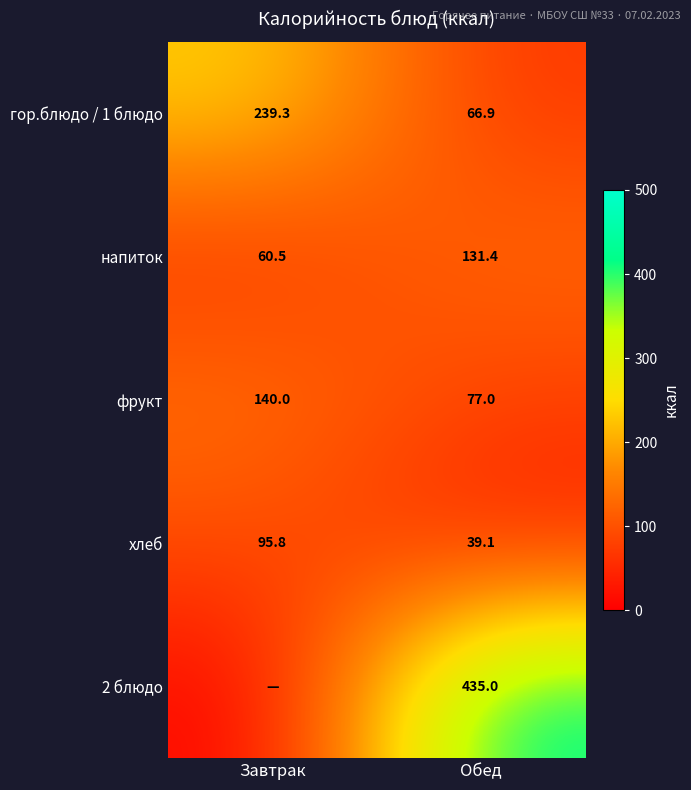

What is the sum of the хлеб values at Обед and Завтрак?

134.9